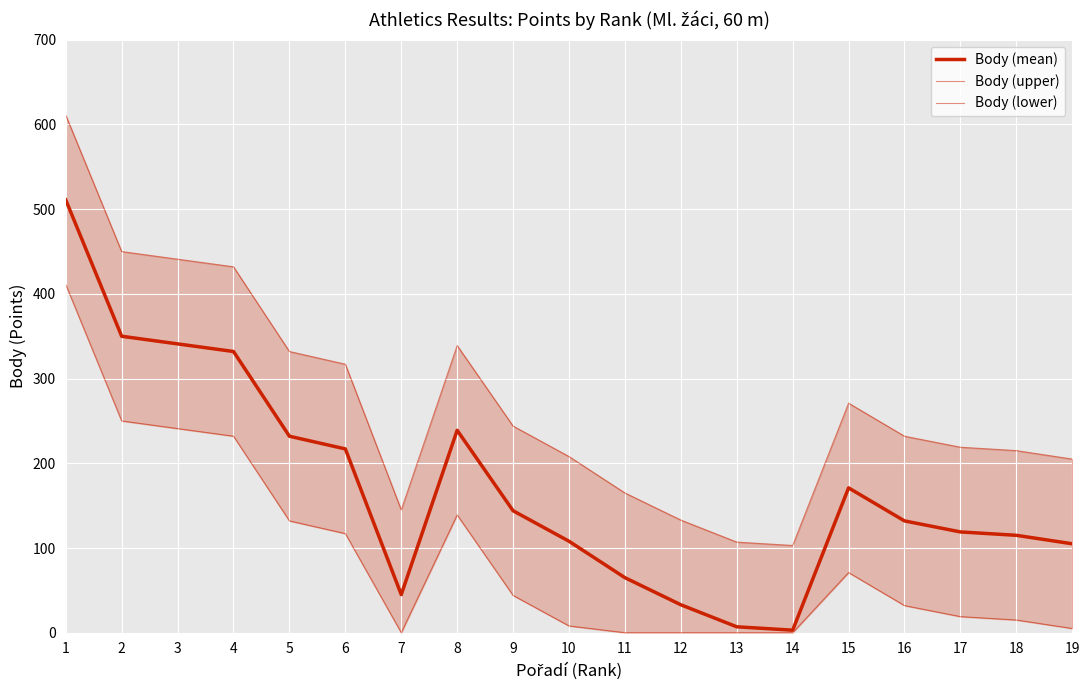

What is the average value of the Body (mean) series?

172